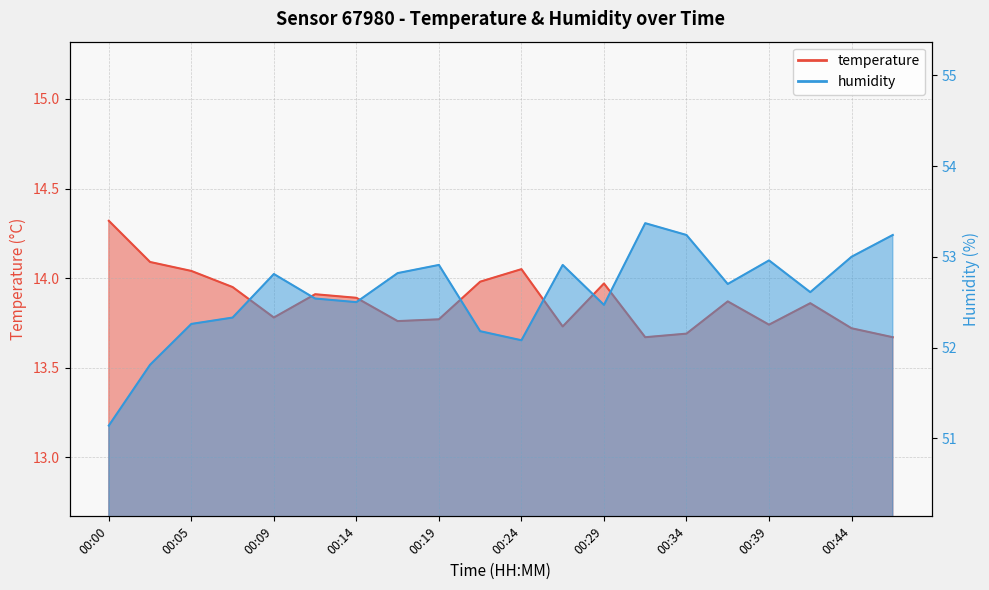

Is the value of humidity at 00:09 greater than the value of temperature at 00:41?

Yes